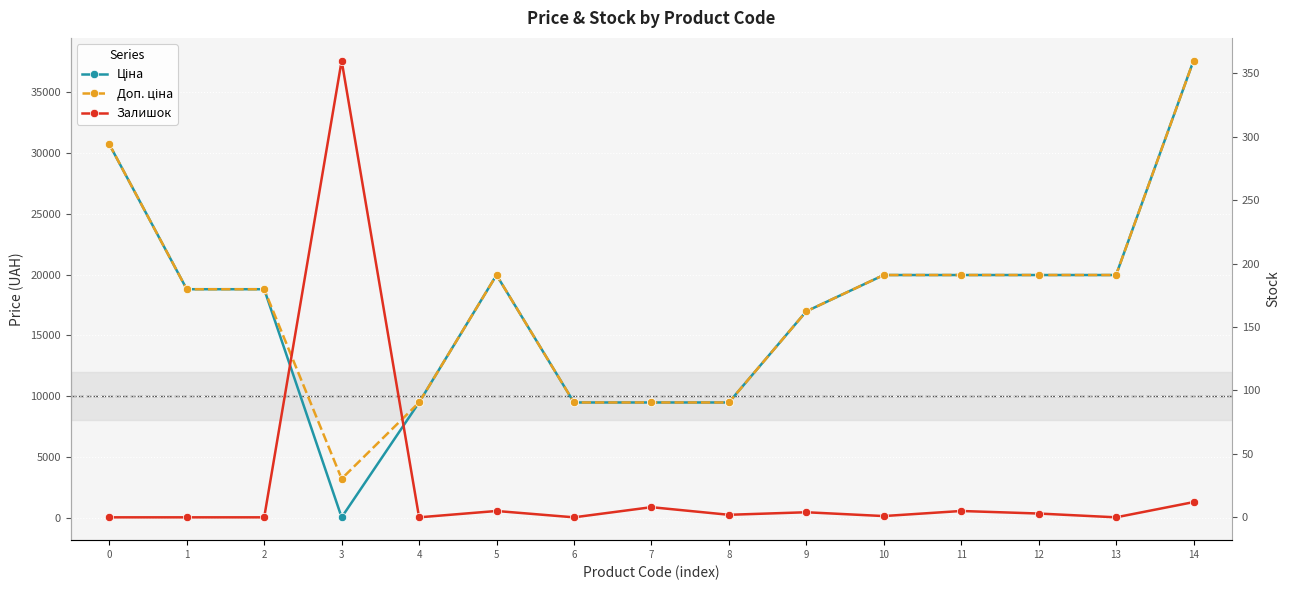

How many interior local valleys does the Залишок series have?

5